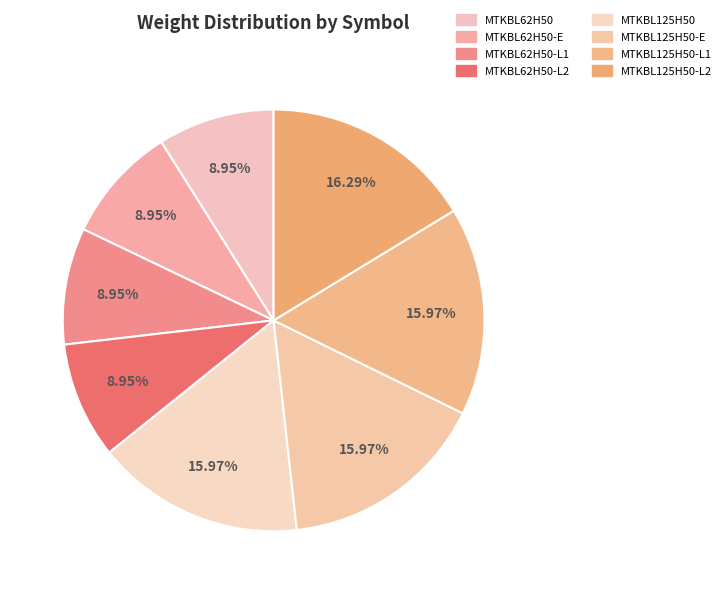

Is MTKBL125H50-L1 the majority of the pie?

No